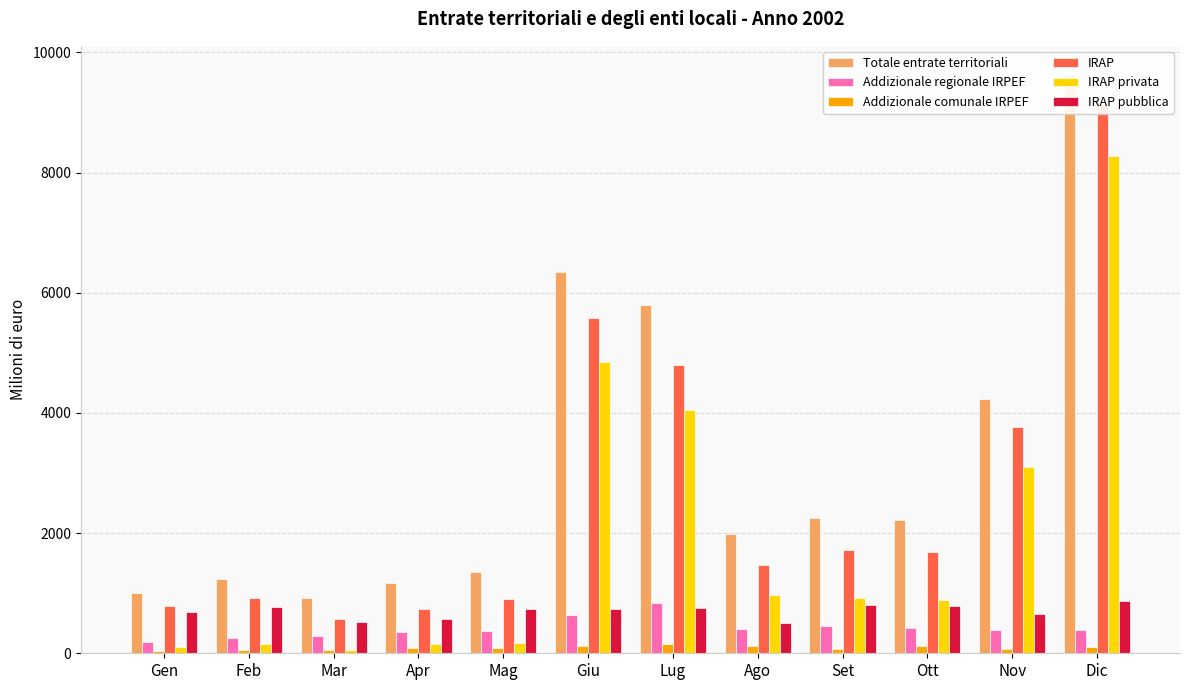

What is the average value of the Addizionale comunale IRPEF series?

91